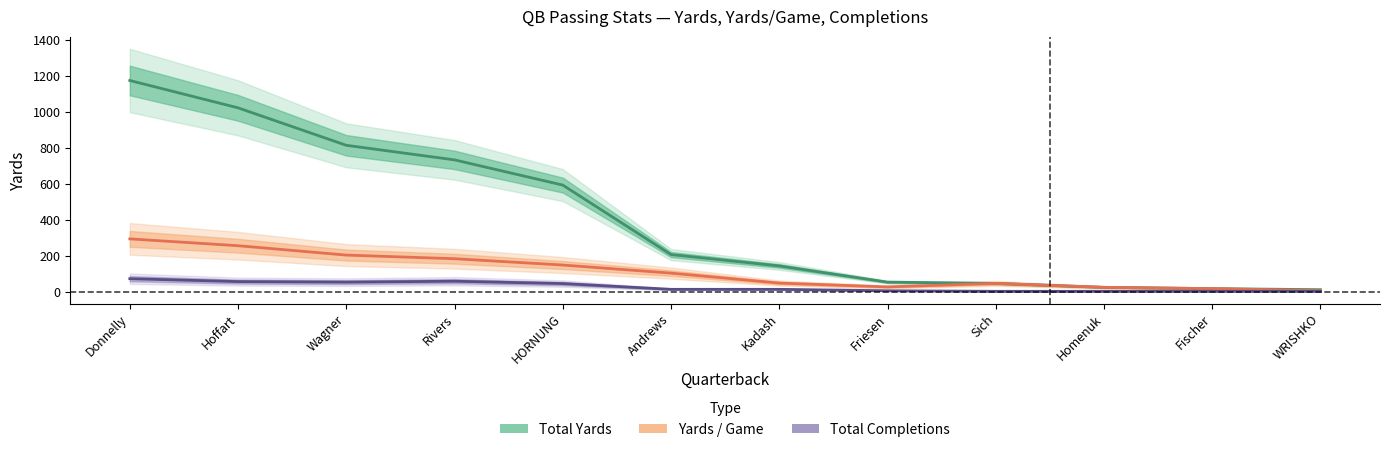

True or false: Yards_per_Game and Total Completions cross at least once.

False